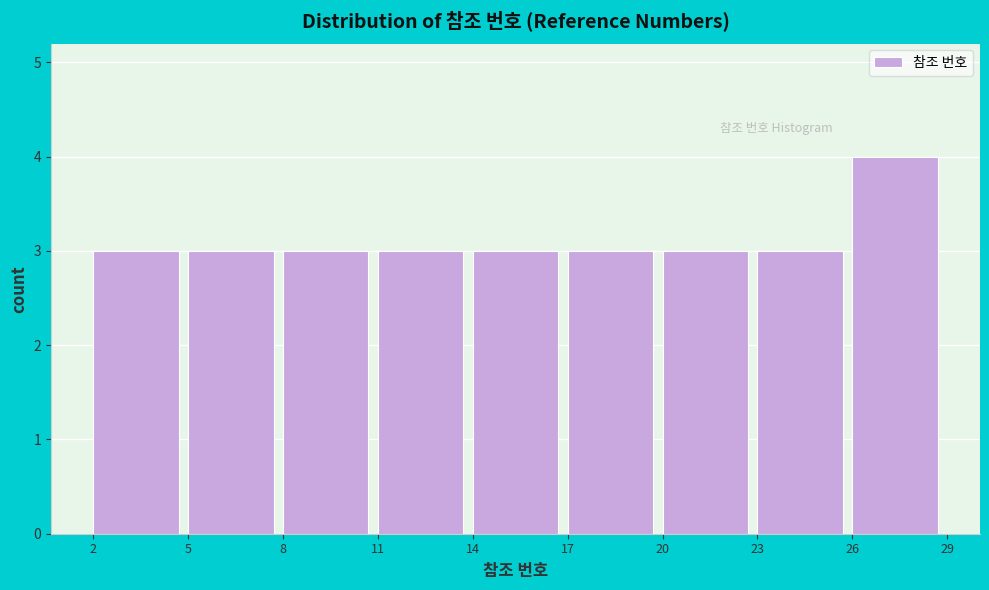

How tall is the bar that spans 20 to 23 on the x-axis? The values are not printed on the chart, so give them approximately, as read against the axis.

3